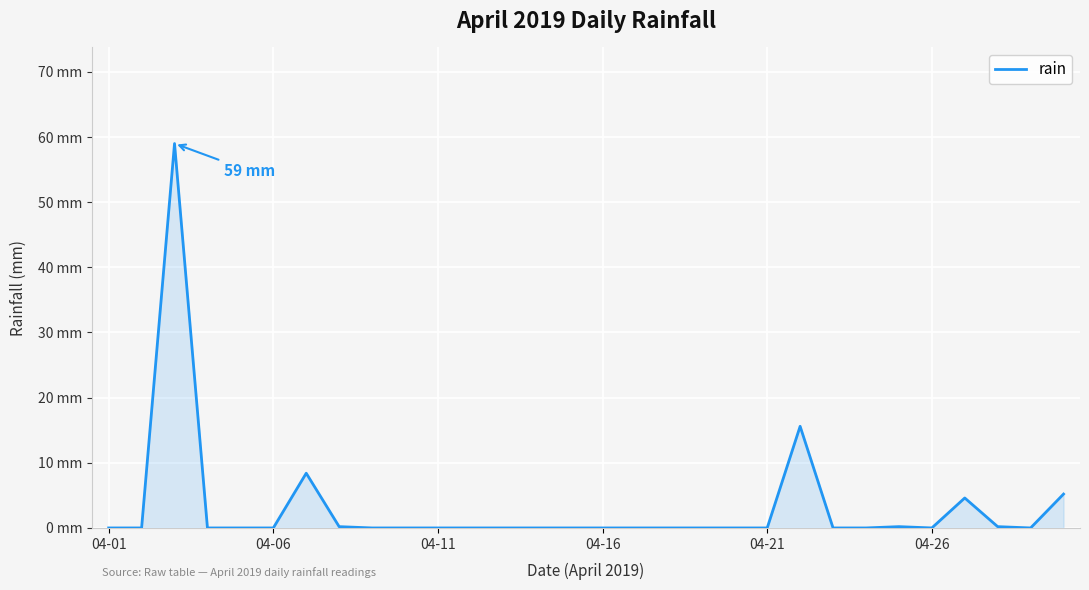

Does the chart have visible grid lines?

Yes